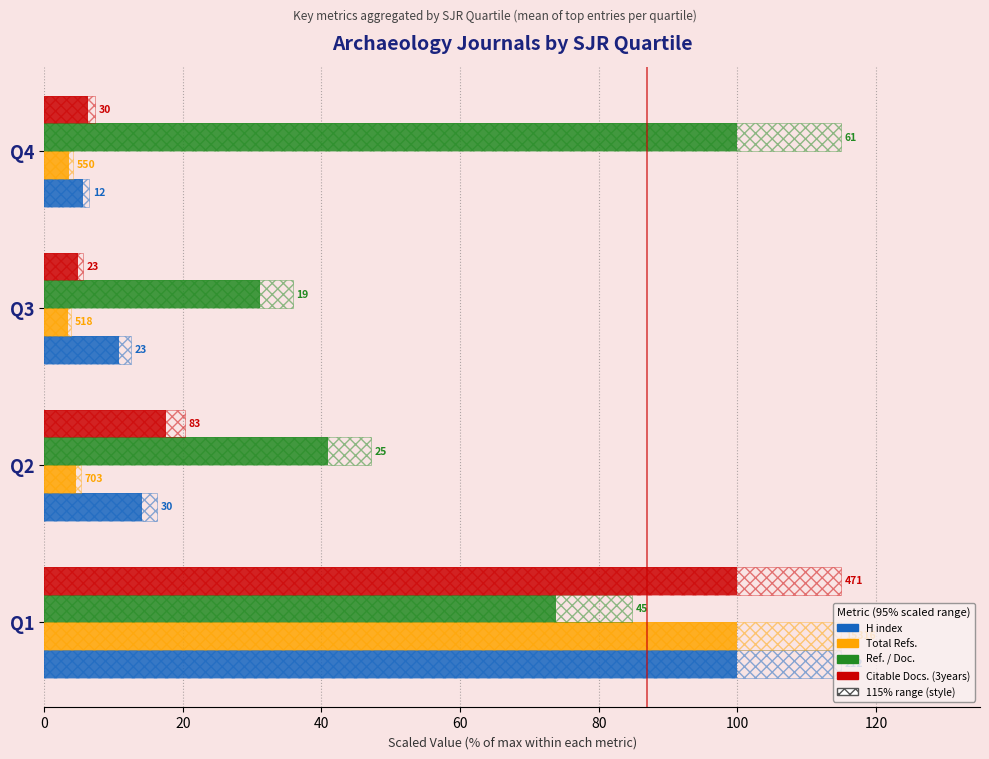

Which series changed the most between 40 and 60?

Ref. / Doc.